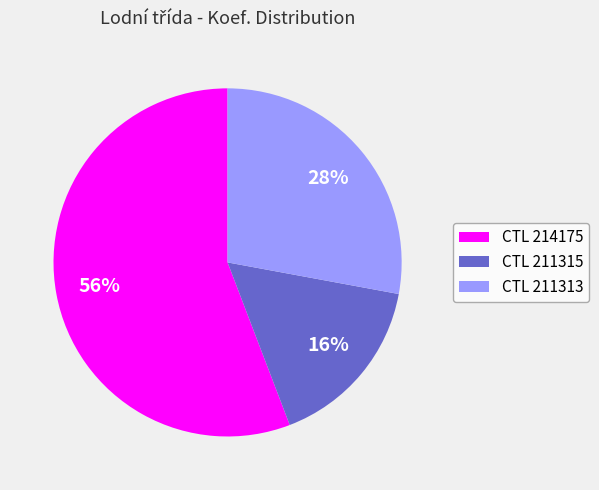

Which has a higher value, CTL 211315 or CTL 214175?

CTL 214175